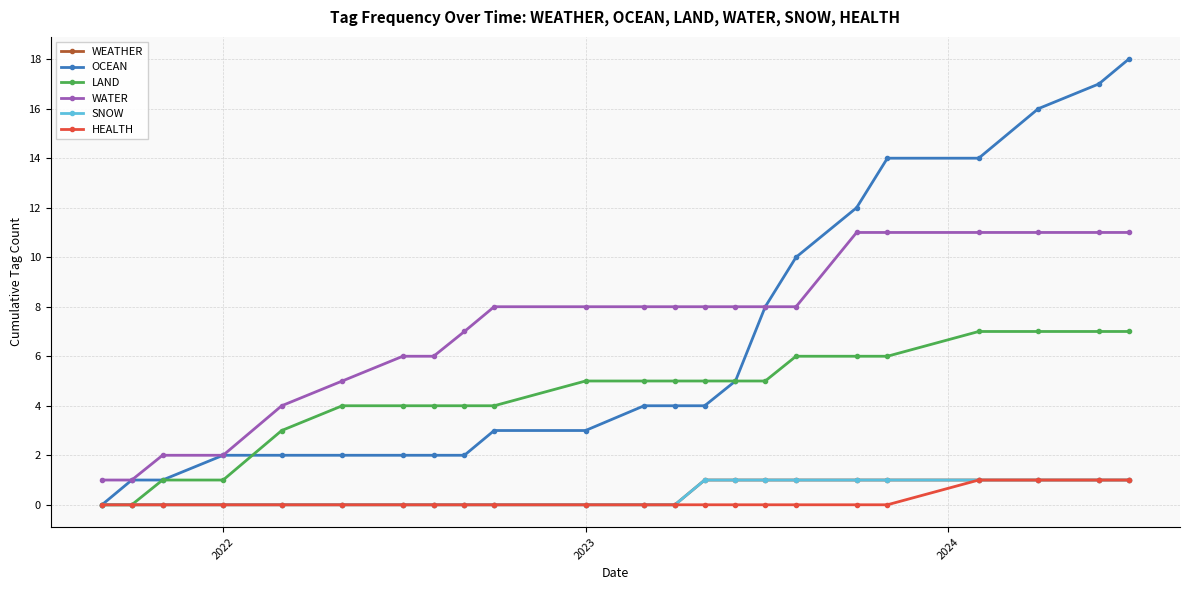

True or false: OCEAN and SNOW intersect in this chart.

False